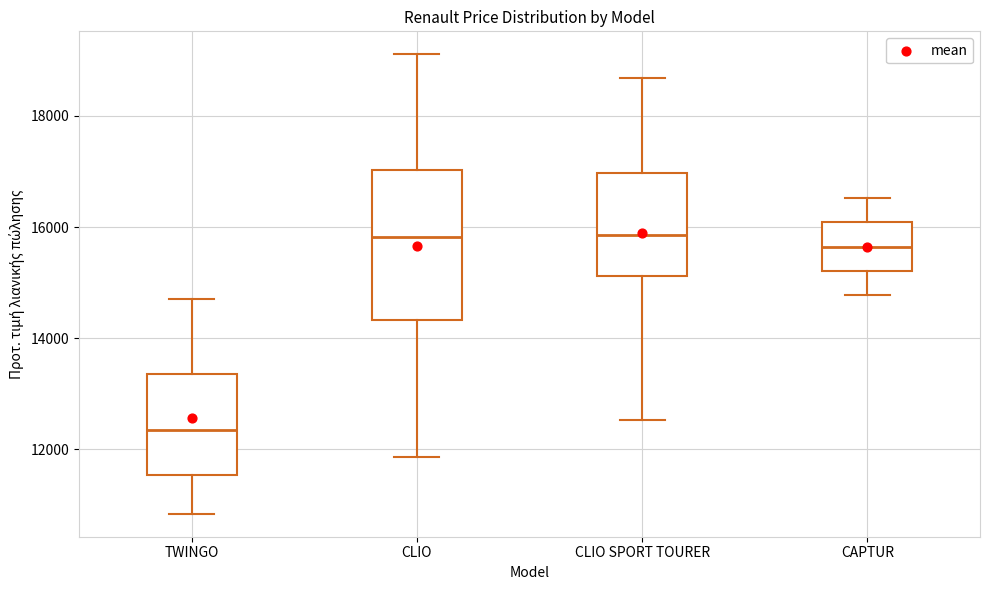

Where does the lower whisker of the box for TWINGO end on the y-axis? The values are not printed on the chart, so give them approximately, as read against the axis.

10800